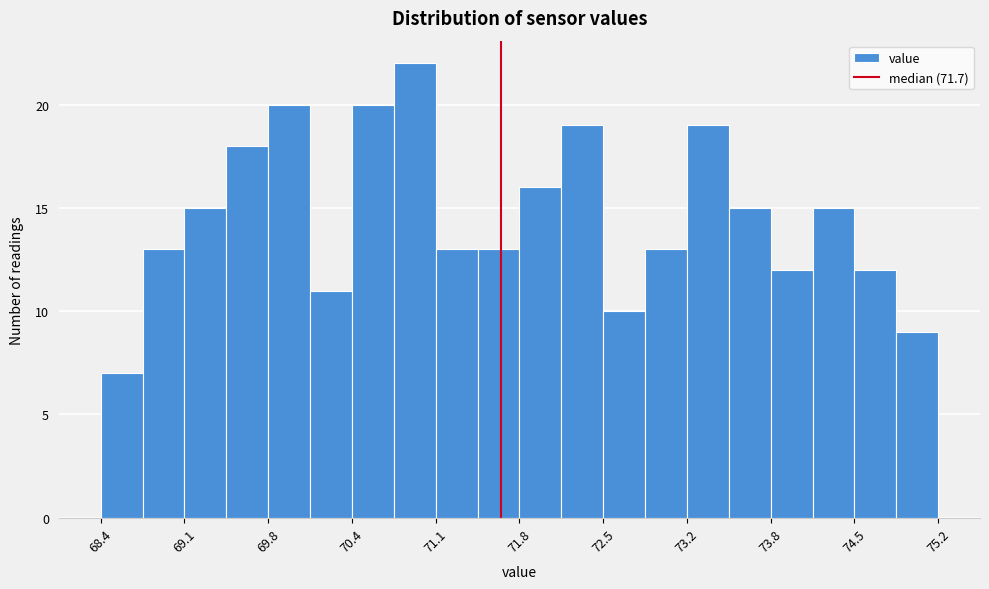

Read against the x-axis, roughly where is the centre of the tallest bar?

71.0